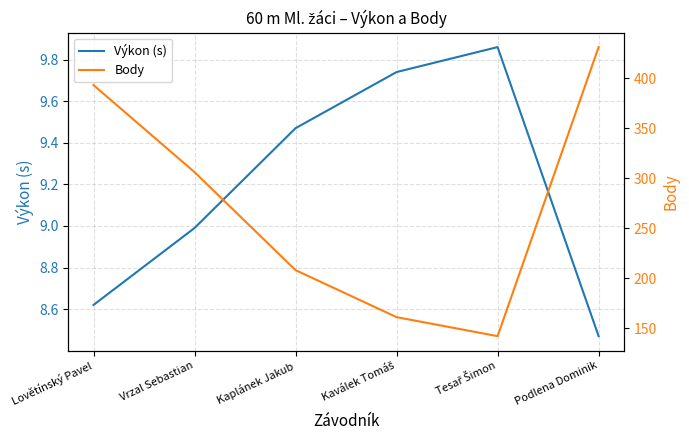

True or false: Body has a value of 244.7 at Tesař Šimon.

False